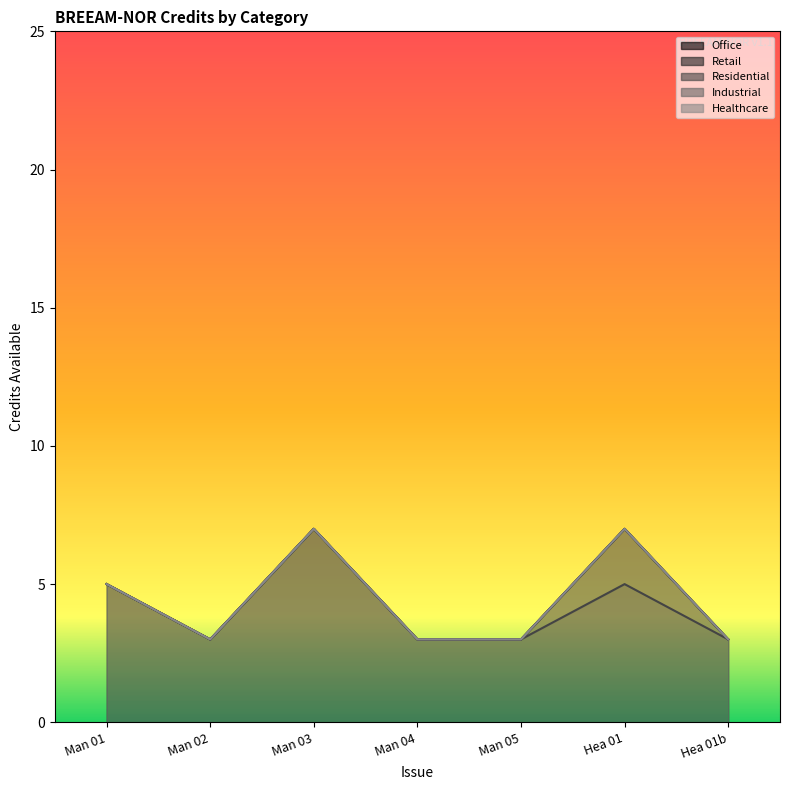

What is the label of the 3rd point from the right?

Man 05